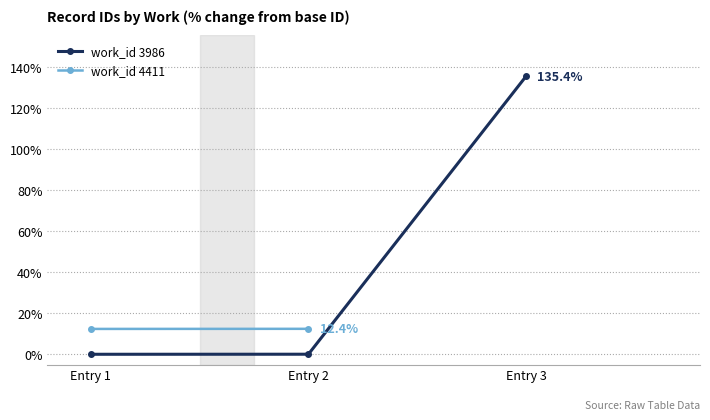

What is the change in value from Entry 1 to Entry 3?

+135.4